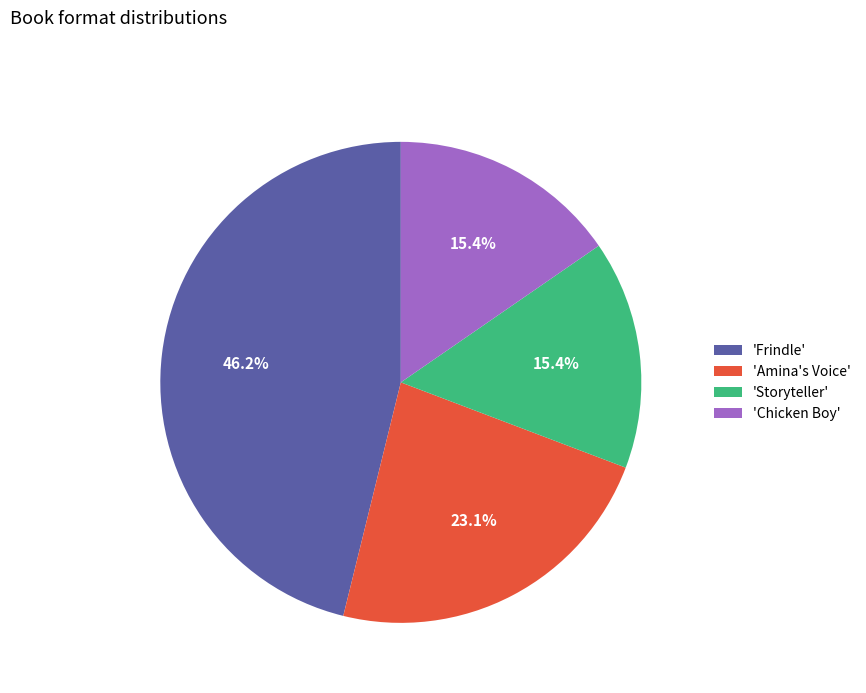

How many slices are in this pie chart?

4